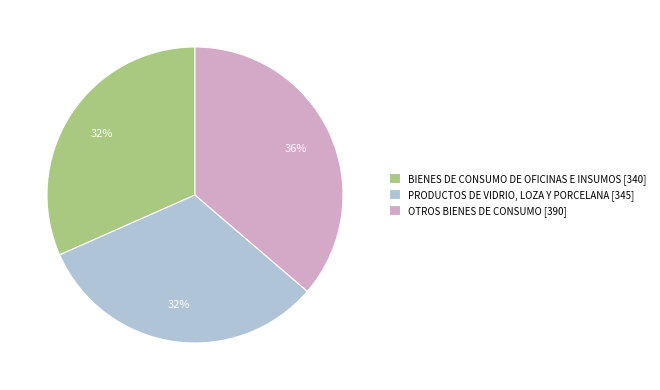

Does BIENES DE CONSUMO DE OFICINAS E INSUMOS account for over 50% of the chart?

No